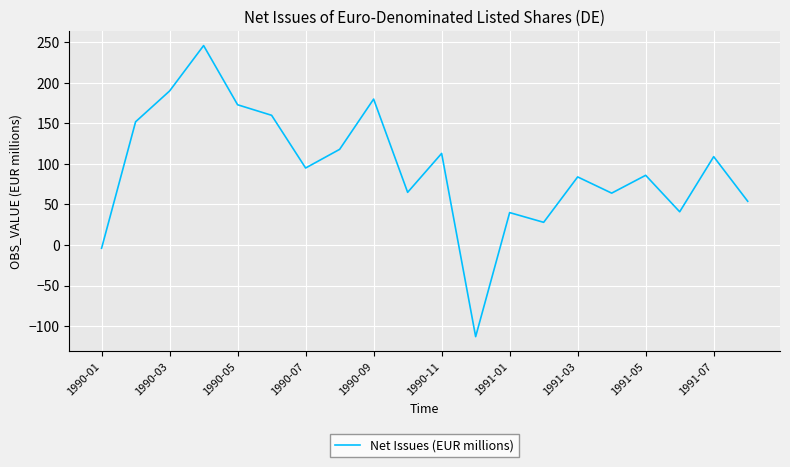

What is the minimum value shown in the chart?

-113